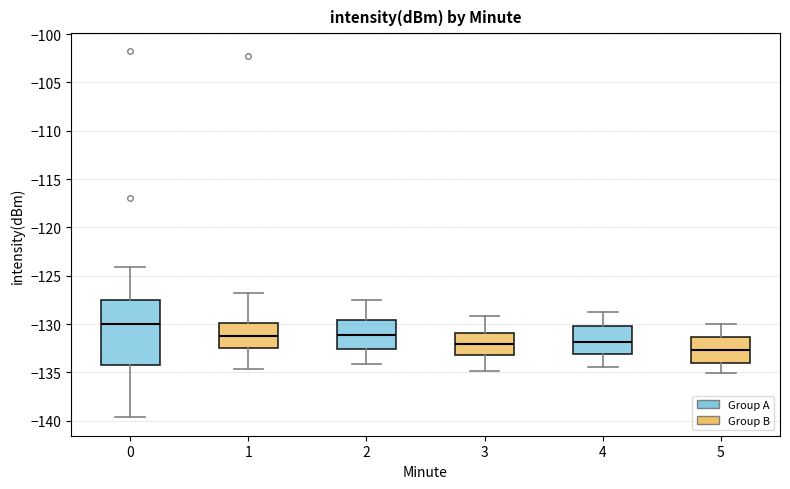

Reading left to right, transcribe this box plot: for each box, give where its median line is, the range the box spans, and where its two whiskers end, as read against the y-axis. The values are not printed on the chart, so give them approximately, as read against the axis.

0: median -130.0, box -134.0 to -127.5, whiskers -139.5 to -124.0
1: median -131.0, box -132.5 to -130.0, whiskers -134.5 to -127.0
2: median -131.0, box -132.5 to -129.5, whiskers -134.0 to -127.5
3: median -132.0, box -133.0 to -131.0, whiskers -135.0 to -129.0
4: median -132.0, box -133.0 to -130.0, whiskers -134.5 to -128.5
5: median -132.5, box -134.0 to -131.5, whiskers -135.0 to -130.0